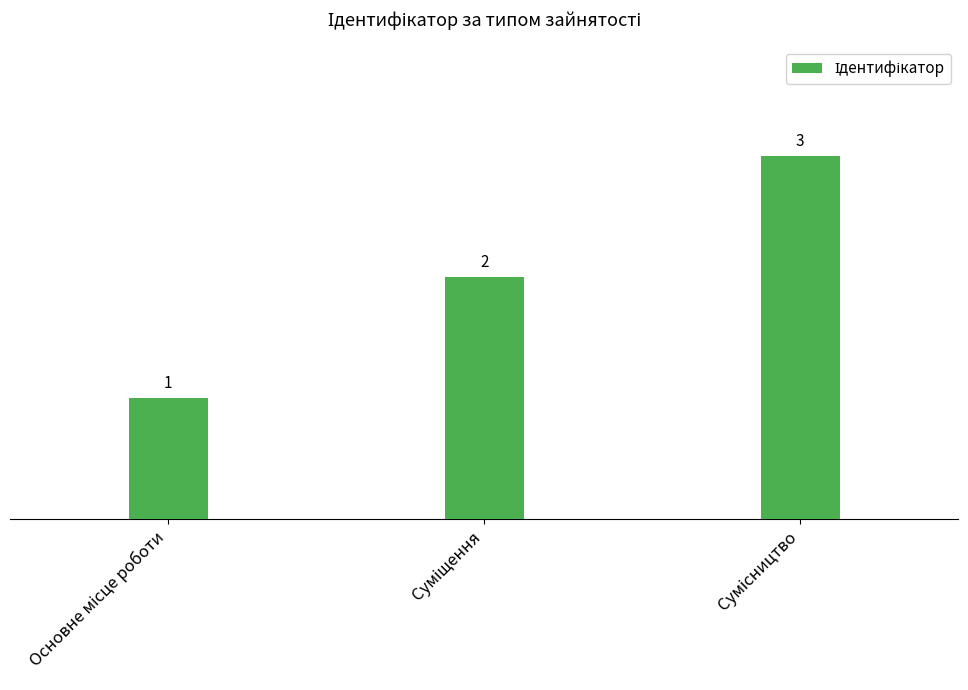

What is the sum of all values?

6